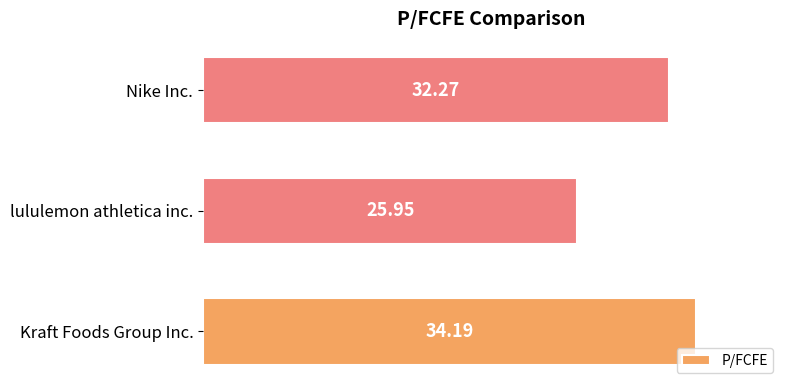

What is the change in value from Kraft Foods Group Inc. to Nike Inc.?

-1.9